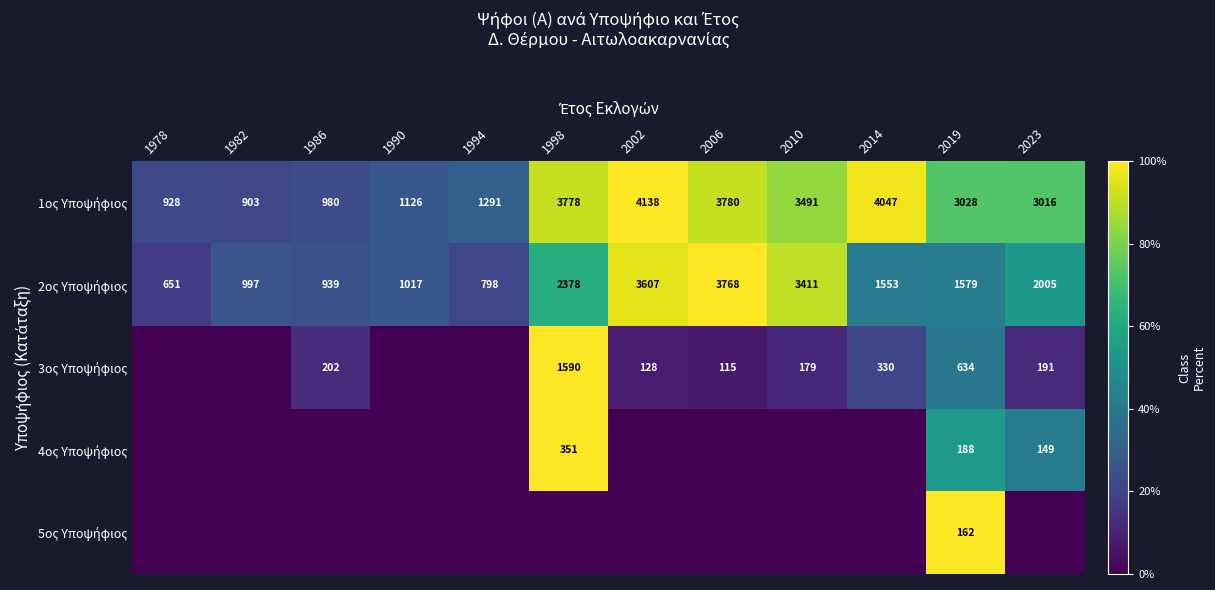

Is it true that 2ος Υποψήφιος equals 41.9 at 2019?

True